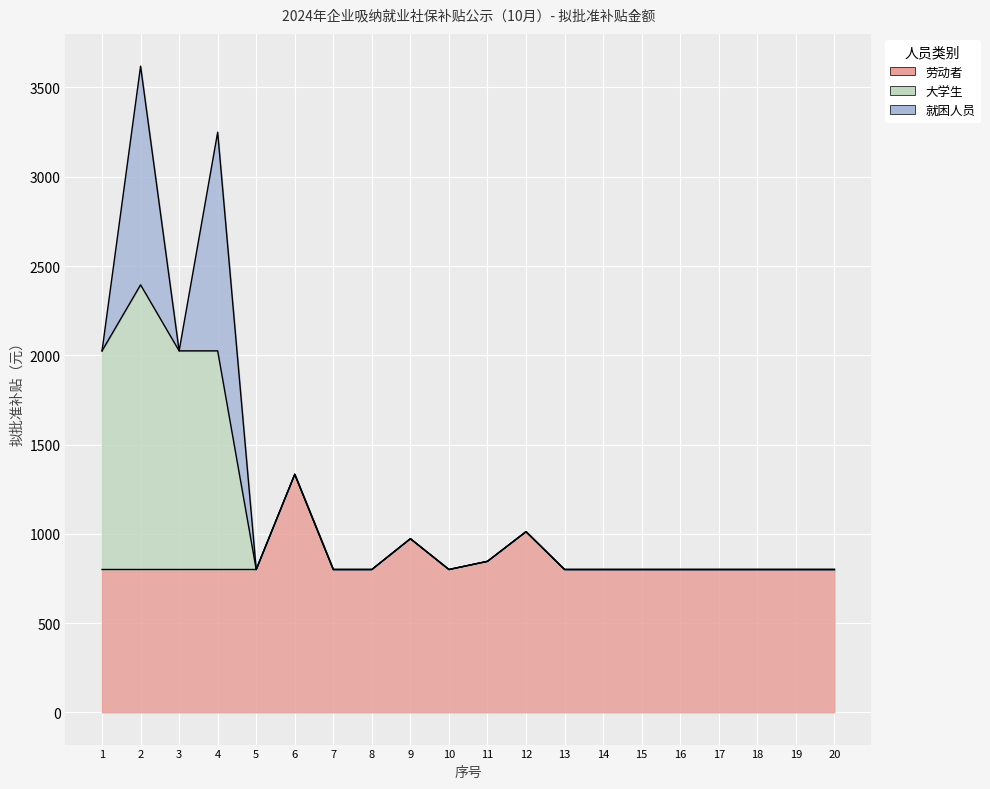

At which category is the sum across all series the highest?

2